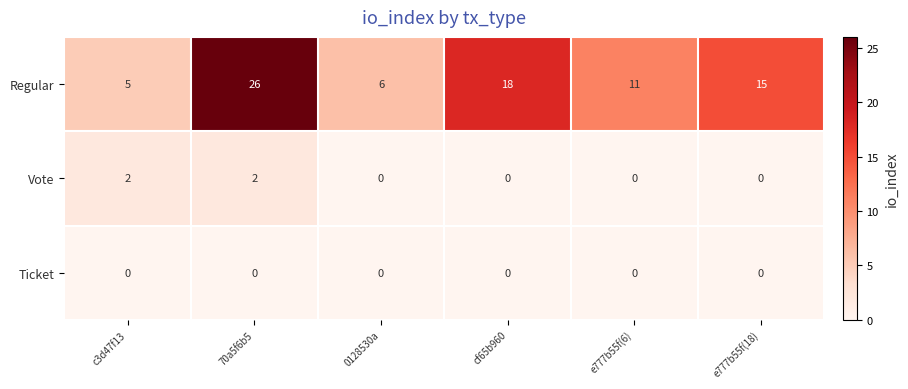

Reading left to right, what are all the values shown in this chart?

Regular: c3d47f13=5	70a5f6b5=26	0128530a=6	cf65b960=18	e777b55f(6)=11	e777b55f(18)=15
Vote: c3d47f13=2	70a5f6b5=2	0128530a=0	cf65b960=0	e777b55f(6)=0	e777b55f(18)=0
Ticket: c3d47f13=0	70a5f6b5=0	0128530a=0	cf65b960=0	e777b55f(6)=0	e777b55f(18)=0